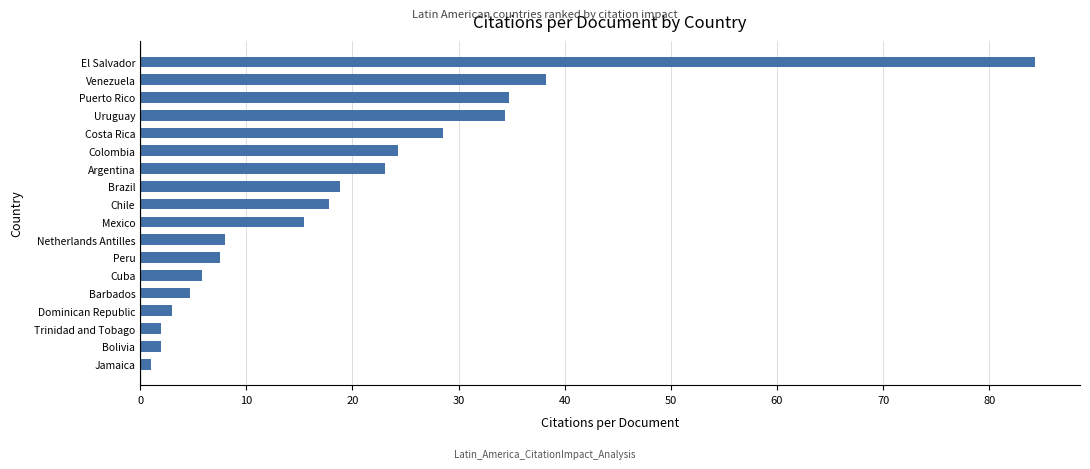

Does the chart contain any negative values?

No